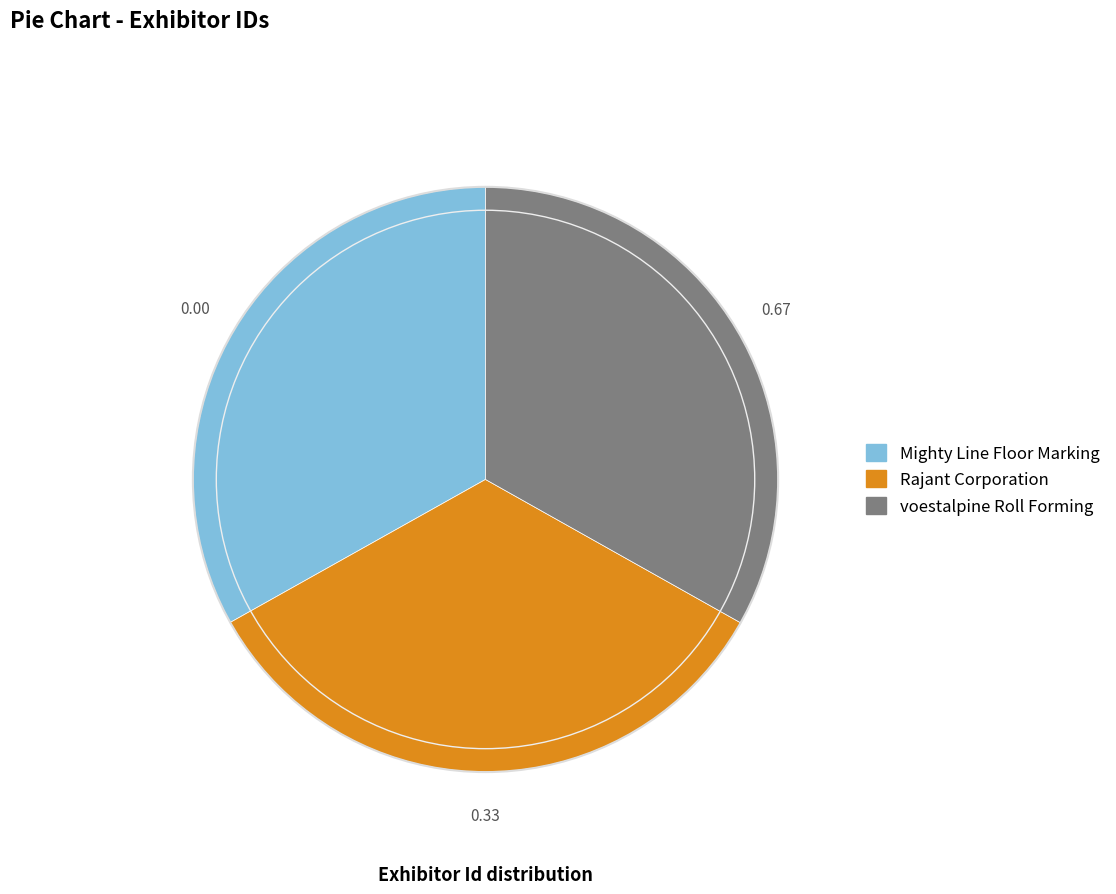

How many slices are in this pie chart?

3